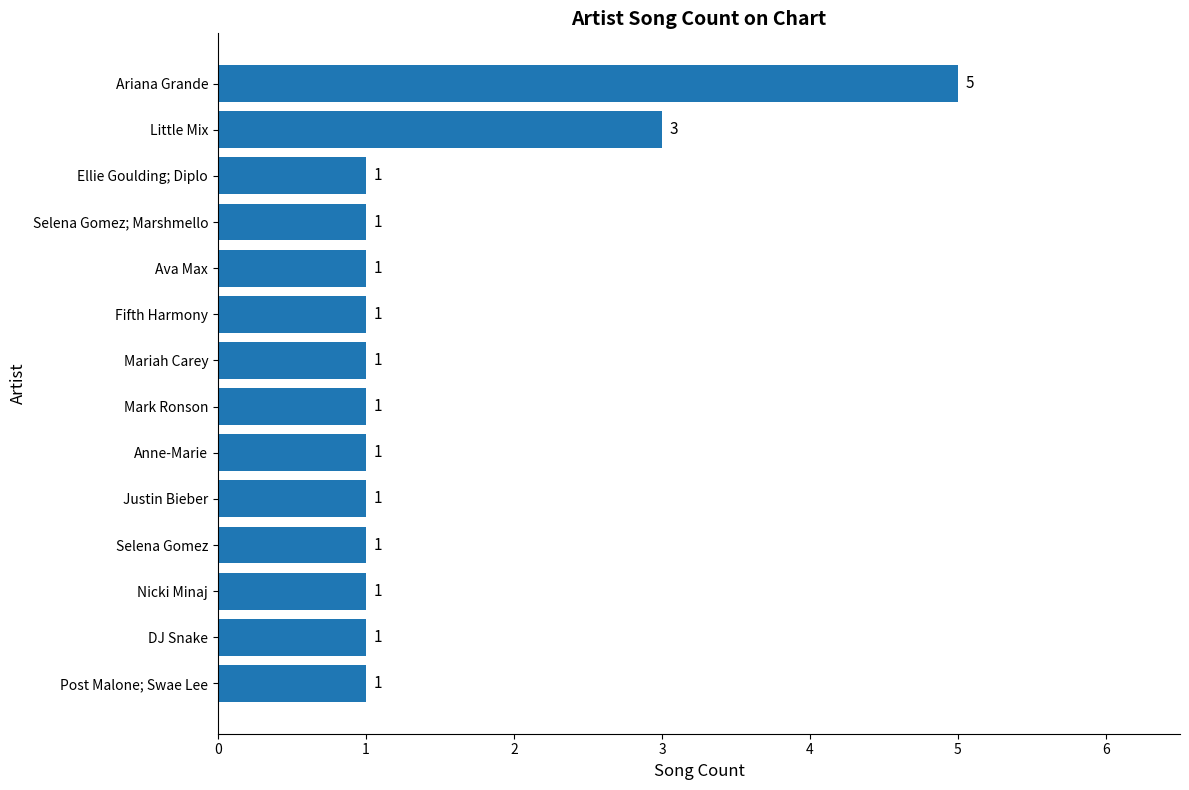

How many values are between 1 and 2?

12